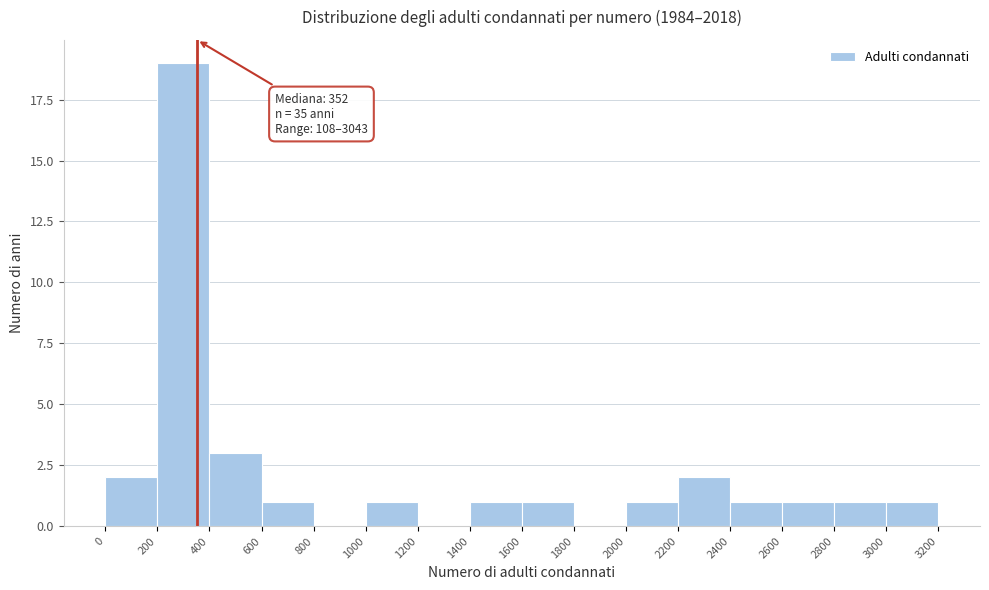

Over which range of the x-axis is the bar tallest?

200 to 400